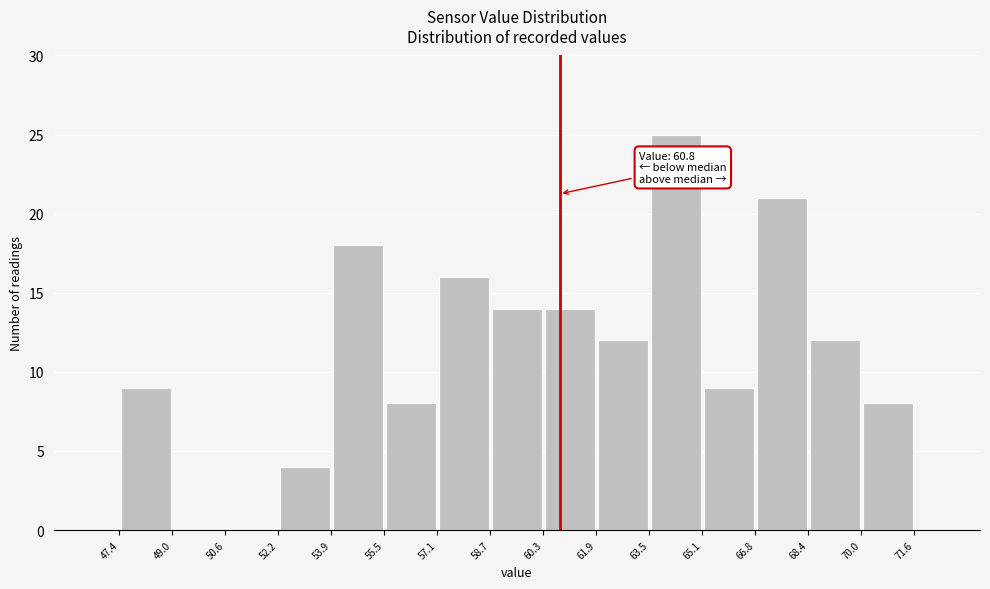

Which range on the x-axis has the tallest bar?

63.5 to 65.1